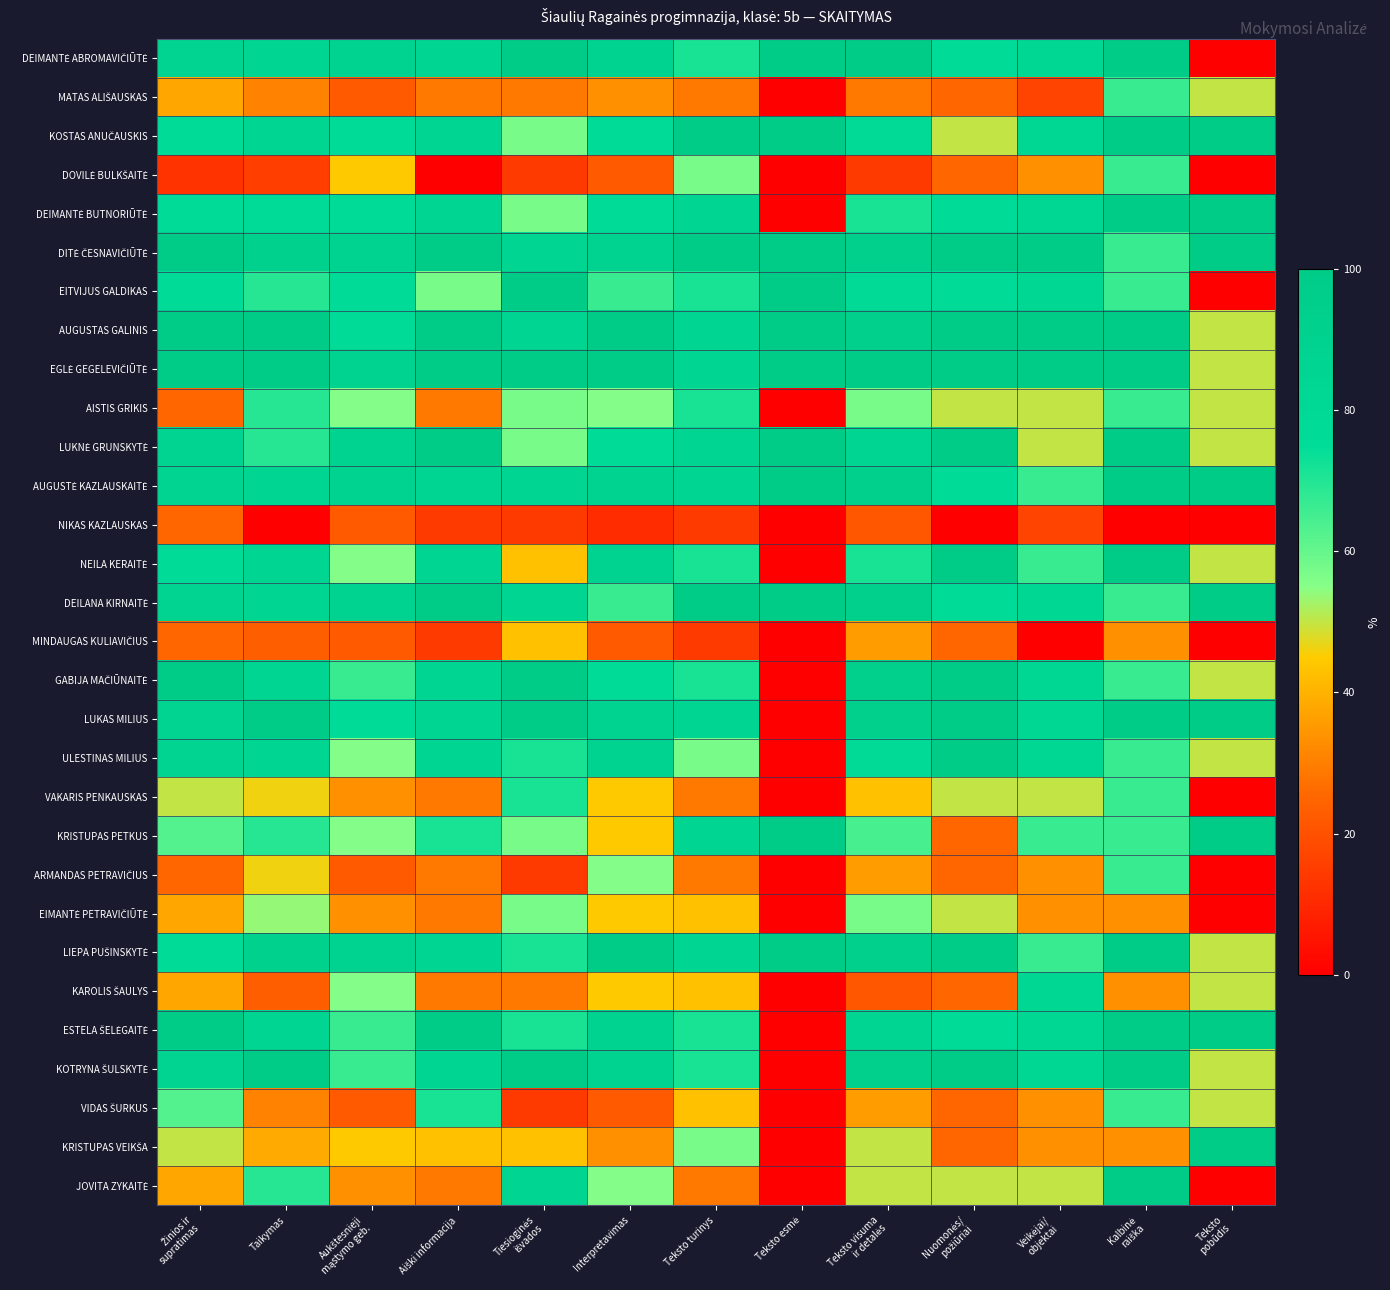

Rank the series at Tiesioginės išvados from highest to lowest value.

DEIMANTĖ ABROMAVIČIŪTĖ, EITVIJUS GALDIKAS, EGLĖ GEGELEVIČIŪTĖ, GABIJA MAČIŪNAITĖ, LUKAS MILIUS, KOTRYNA ŠULSKYTĖ, DITĖ ČESNAVIČIŪTĖ, AUGUSTAS GALINIS, AUGUSTĖ KAZLAUSKAITĖ, DEILANA KIRNAITĖ, JOVITA ZYKAITĖ, ULESTINAS MILIUS, VAKARIS PENKAUSKAS, LIEPA PUŠINSKYTĖ, ESTELA ŠELĖGAITĖ, KOSTAS ANUČAUSKIS, DEIMANTĖ BUTNORIŪTĖ, AISTIS GRIKIS, LUKNĖ GRUNSKYTĖ, KRISTUPAS PETKUS, EIMANTĖ PETRAVIČIŪTĖ, NEILA KERAITĖ, MINDAUGAS KULIAVIČIUS, KRISTUPAS VEIKŠA, MATAS ALIŠAUSKAS, KAROLIS ŠAULYS, DOVILĖ BULKŠAITĖ, NIKAS KAZLAUSKAS, ARMANDAS PETRAVIČIUS, VIDAS ŠURKUS